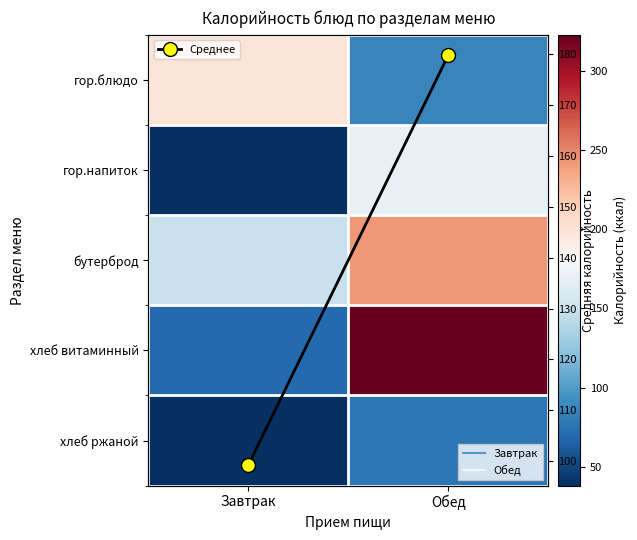

What is the spread (max minus min) of values at Обед?

244.9